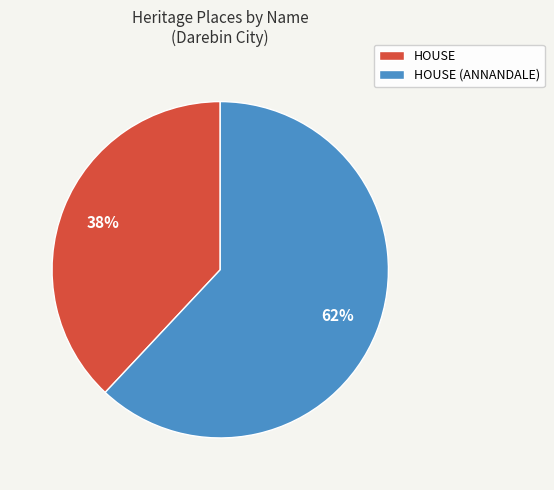

Rank the categories by value from lowest to highest.

HOUSE, HOUSE (ANNANDALE)